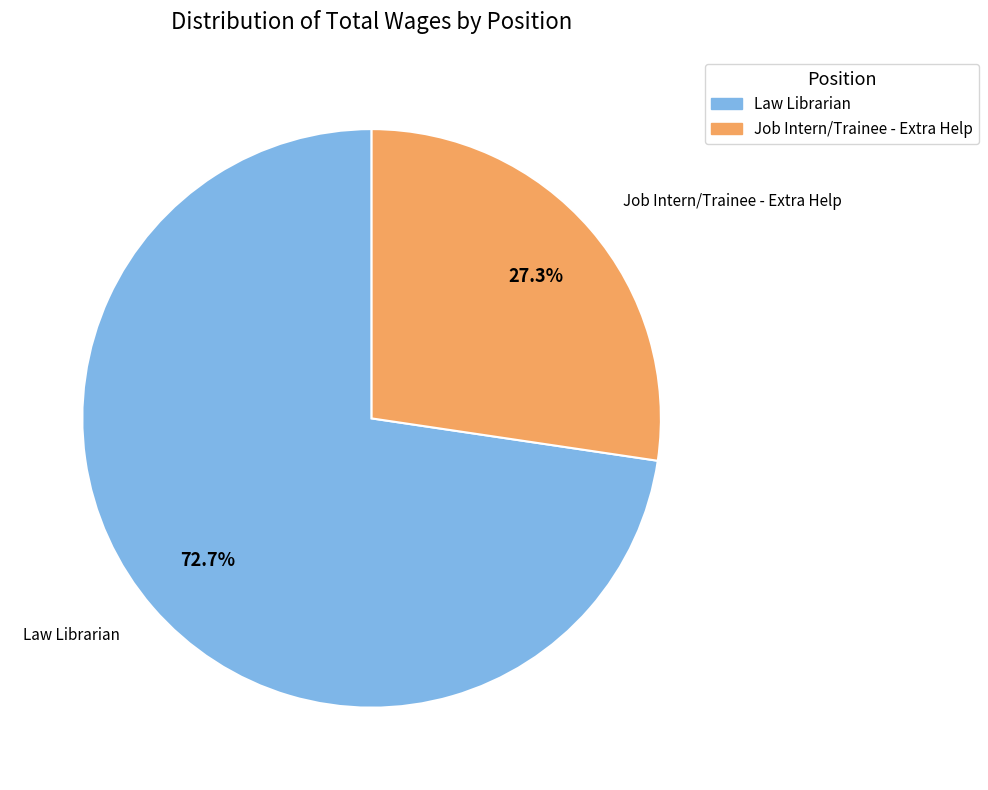

What percentage is the Job Intern/Trainee - Extra Help slice, to the nearest percent?

27%